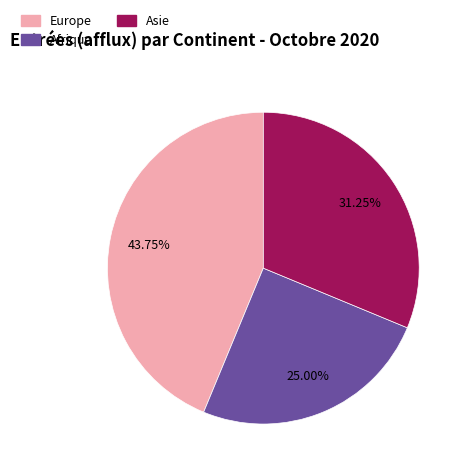

How many slices are in this pie chart?

3